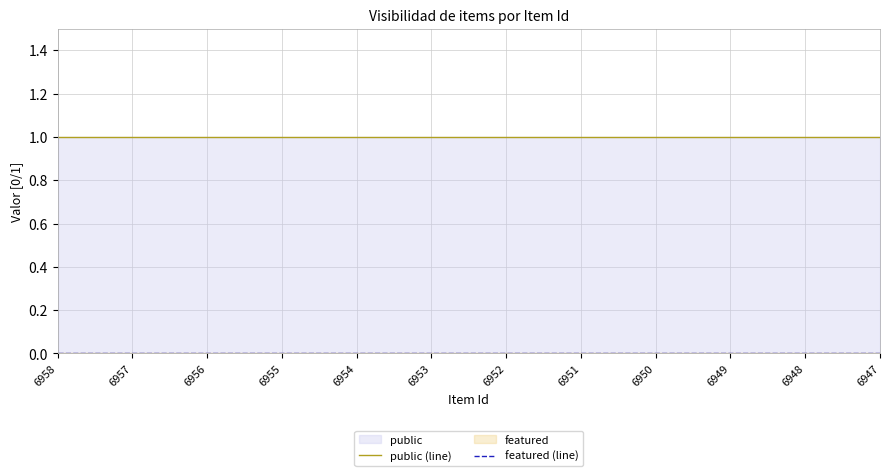

What is the maximum value shown in the chart?

1